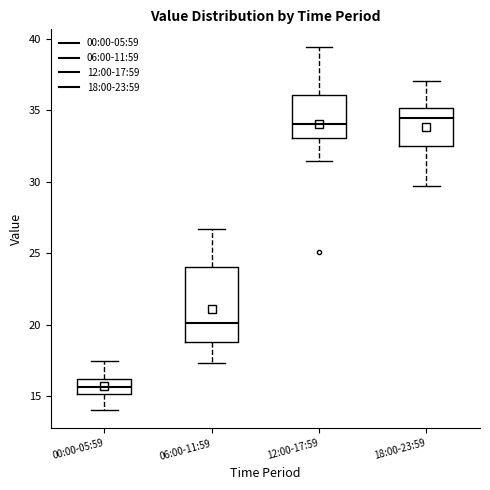

Reading left to right, read every box against the y-axis: the position of its median line, the range the box covers, and the ends of its whiskers. The values are not printed on the chart, so give them approximately, as read against the axis.

00:00-05:59: median 15.5, box 15.0 to 16.0, whiskers 14.0 to 17.5
06:00-11:59: median 20.0, box 19.0 to 24.0, whiskers 17.5 to 26.5
12:00-17:59: median 34.0, box 33.0 to 36.0, whiskers 31.5 to 39.5
18:00-23:59: median 34.5, box 32.5 to 35.0, whiskers 29.5 to 37.0